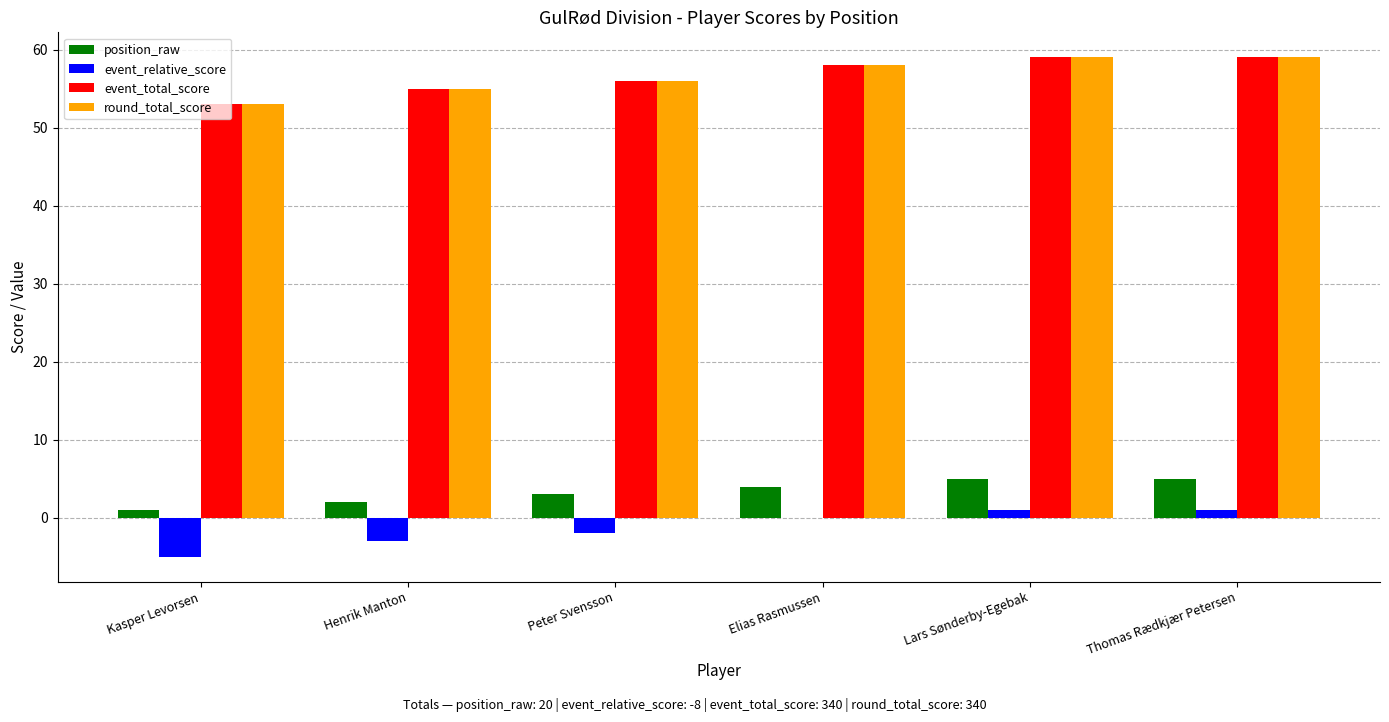

Reading left to right, what are all the values shown in this chart?

position_raw: Kasper Levorsen=1	Henrik Manton=2	Peter Svensson=3	Elias Rasmussen=4	Lars Sønderby-Egebak=5	Thomas Rædkjær Petersen=5
event_relative_score: Kasper Levorsen=-5	Henrik Manton=-3	Peter Svensson=-2	Elias Rasmussen=0	Lars Sønderby-Egebak=1	Thomas Rædkjær Petersen=1
event_total_score: Kasper Levorsen=53	Henrik Manton=55	Peter Svensson=56	Elias Rasmussen=58	Lars Sønderby-Egebak=59	Thomas Rædkjær Petersen=59
round_total_score: Kasper Levorsen=53	Henrik Manton=55	Peter Svensson=56	Elias Rasmussen=58	Lars Sønderby-Egebak=59	Thomas Rædkjær Petersen=59